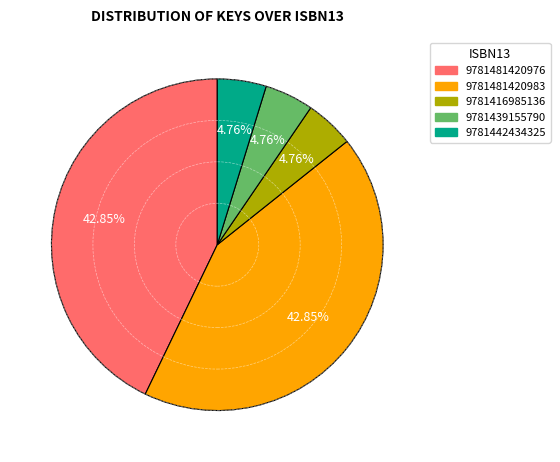

What percentage do 9781416985136 and 9781442434325 together represent?

9.5%